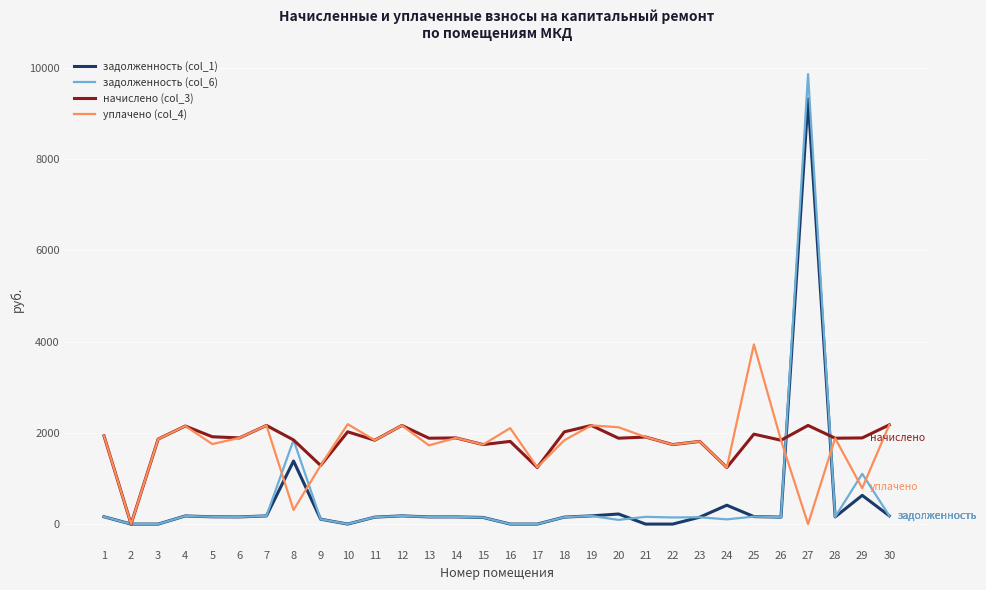

Which series has the largest range (max minus min)?

задолженность (col_6)